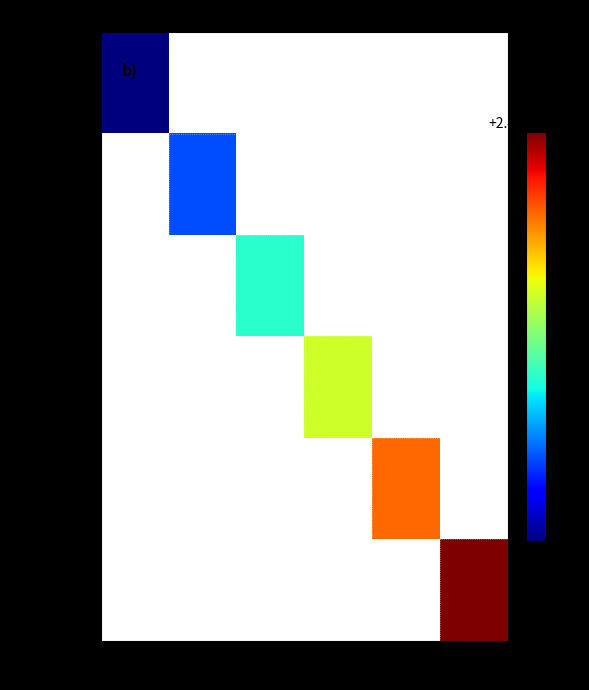

Which series has the largest total across all categories?

PLPDWP600